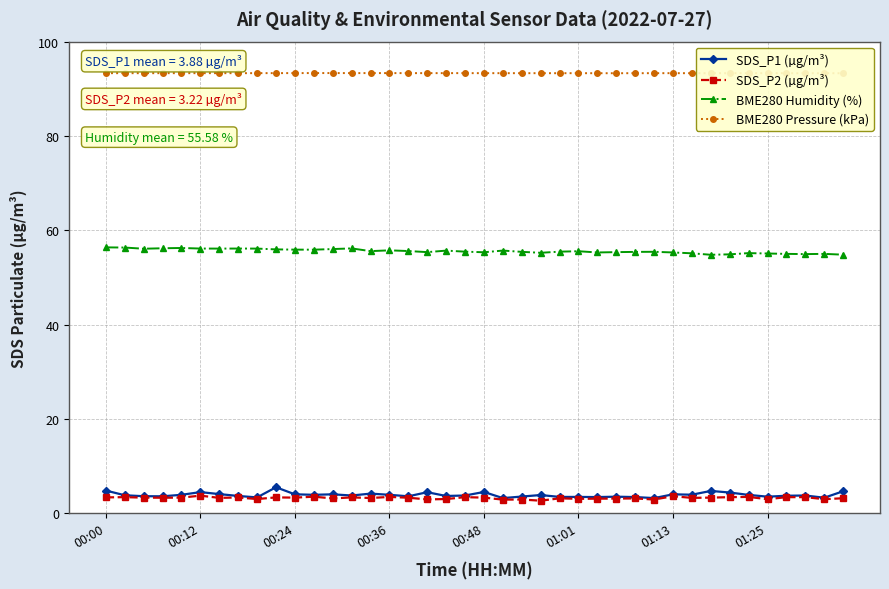

Which category has the lowest value across all series?

23